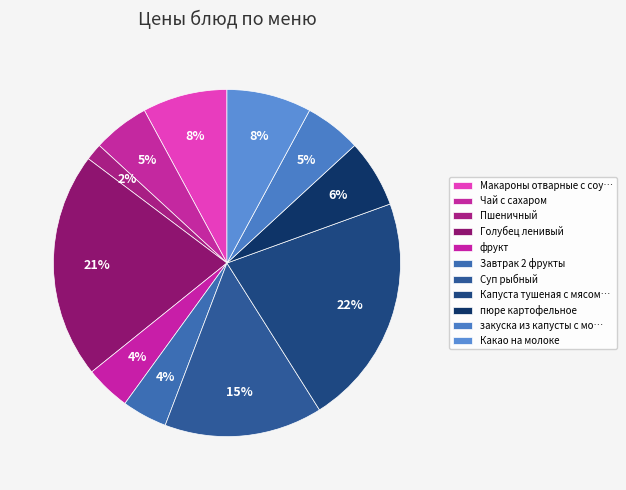

Count the number of slices in the pie.

11